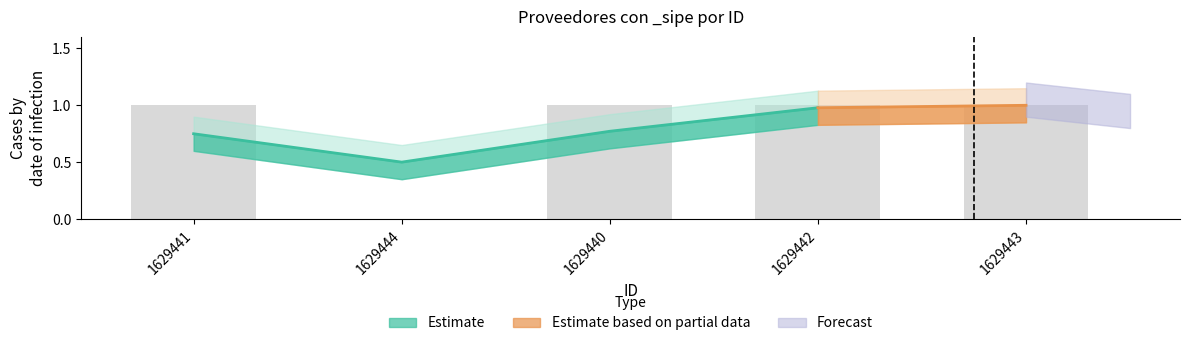

Is it true that the value at 1629443 is 2?

False